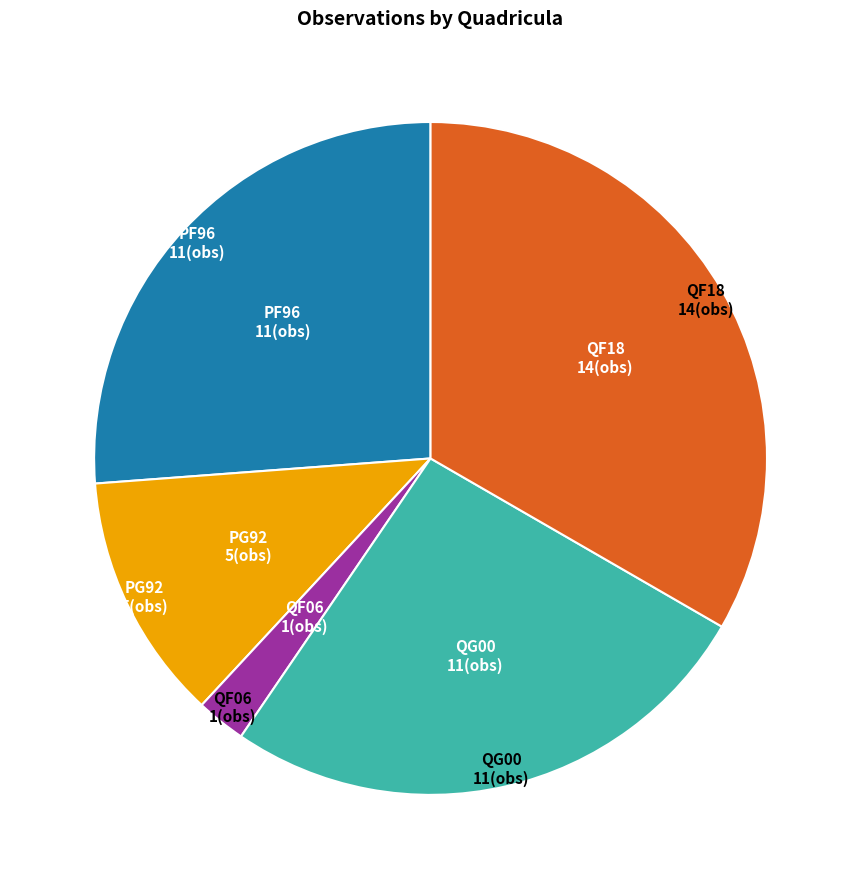

Approximately how many times larger is the value at QF18 compared to PF96?

1.3